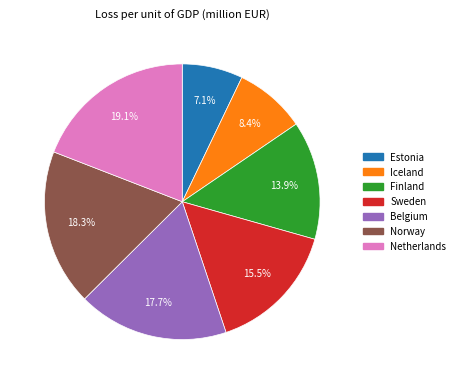

Do Estonia and Belgium together represent more than half of the pie?

No